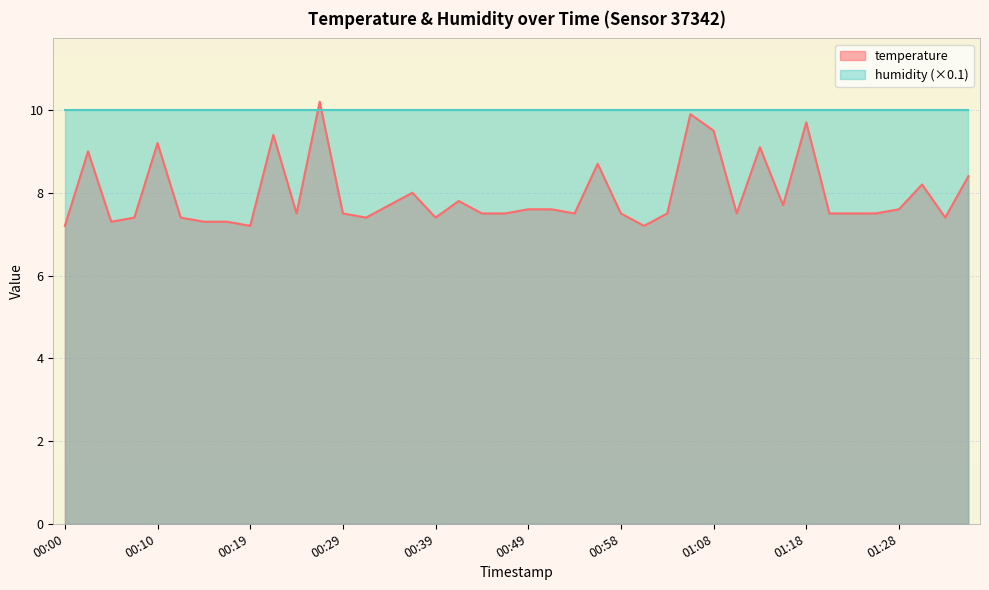

Rank the categories by value from highest to lowest.

00:27, 01:06, 01:18, 01:08, 00:22, 00:10, 01:13, 00:02, 00:56, 01:35, 01:30, 00:37, 00:41, 00:34, 01:15, 00:49, 00:51, 01:28, 00:24, 00:29, 00:44, 00:46, 00:54, 00:58, 01:03, 01:11, 01:20, 01:23, 01:25, 00:07, 00:12, 00:32, 00:39, 01:33, 00:05, 00:15, 00:17, 00:00, 00:19, 01:01